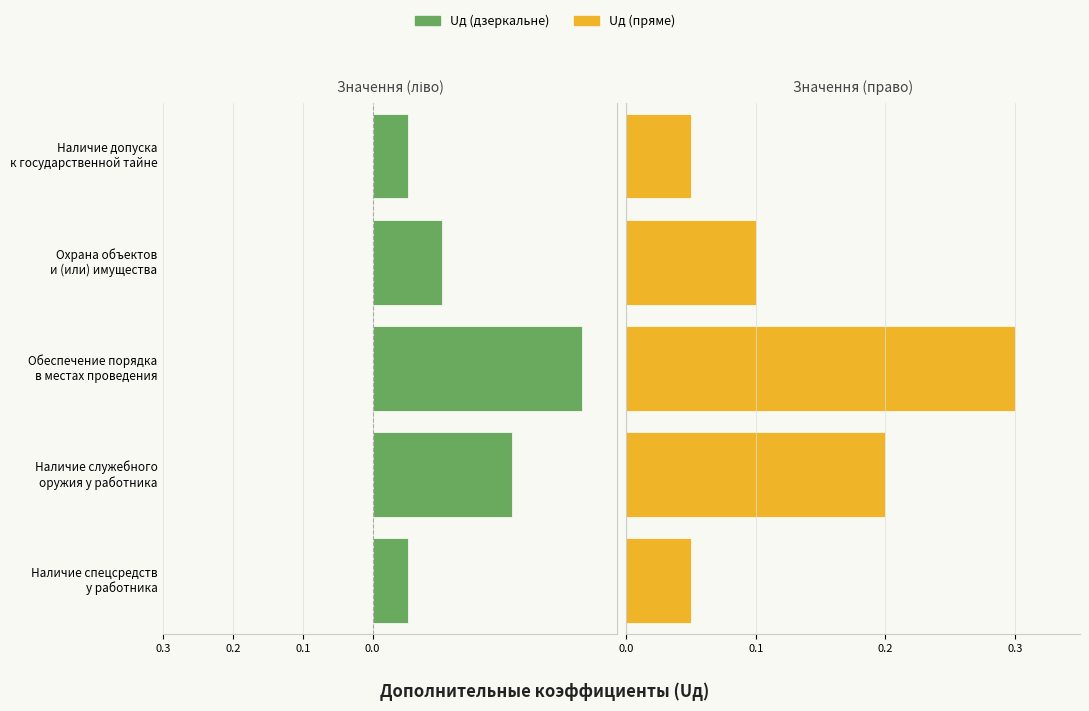

True or false: Uд (право) has a value of 0.1 at Наличие допуска к государственной тайне.

True